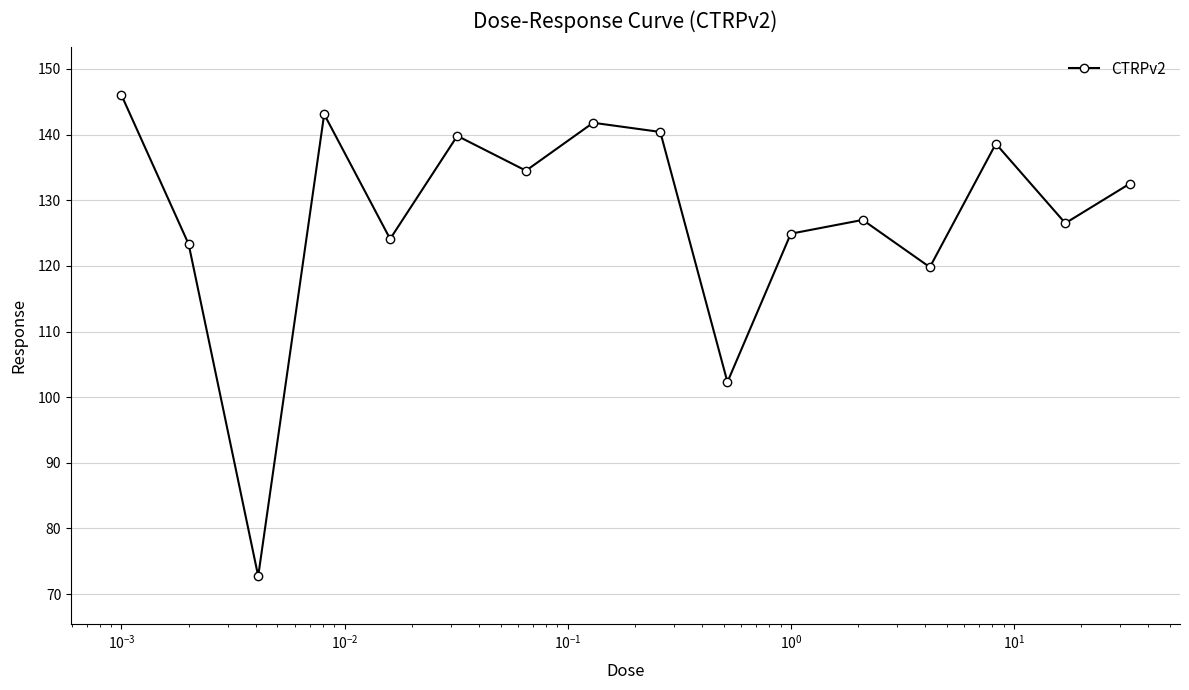

What is the value of the 15th point from the left?

126.5